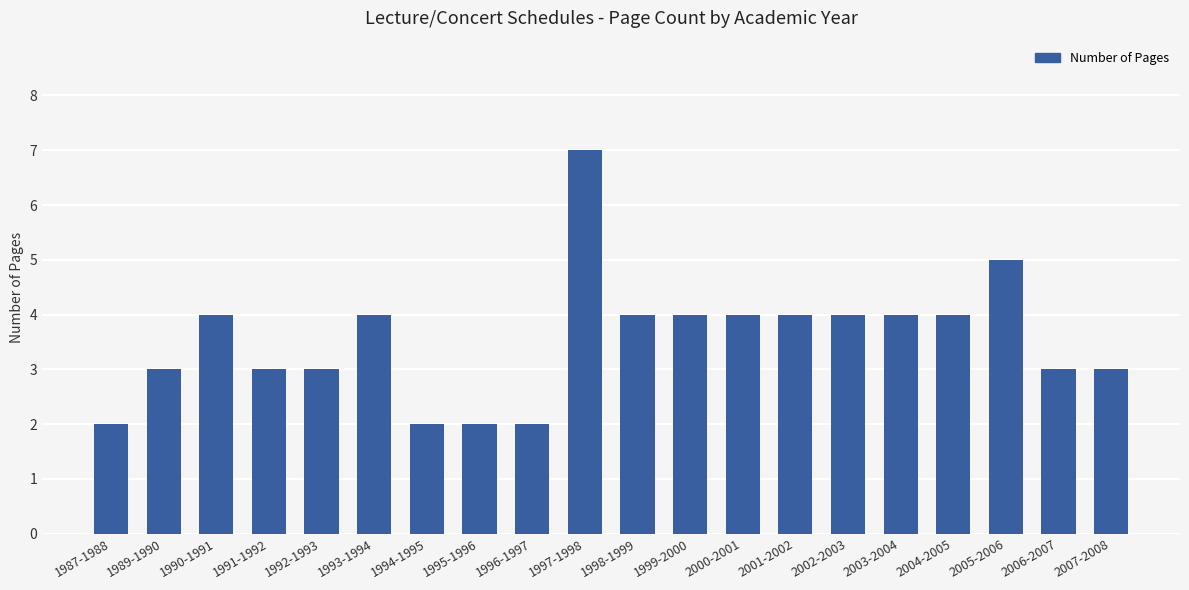

What value does the data have at 1998-1999?

4